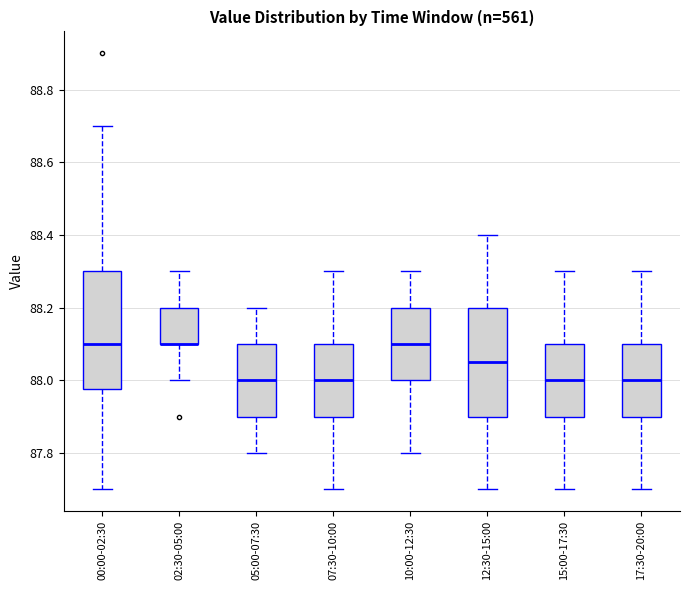

Where is the lower edge of the box for 10:00-12:30 on the y-axis? The values are not printed on the chart, so give them approximately, as read against the axis.

88.00